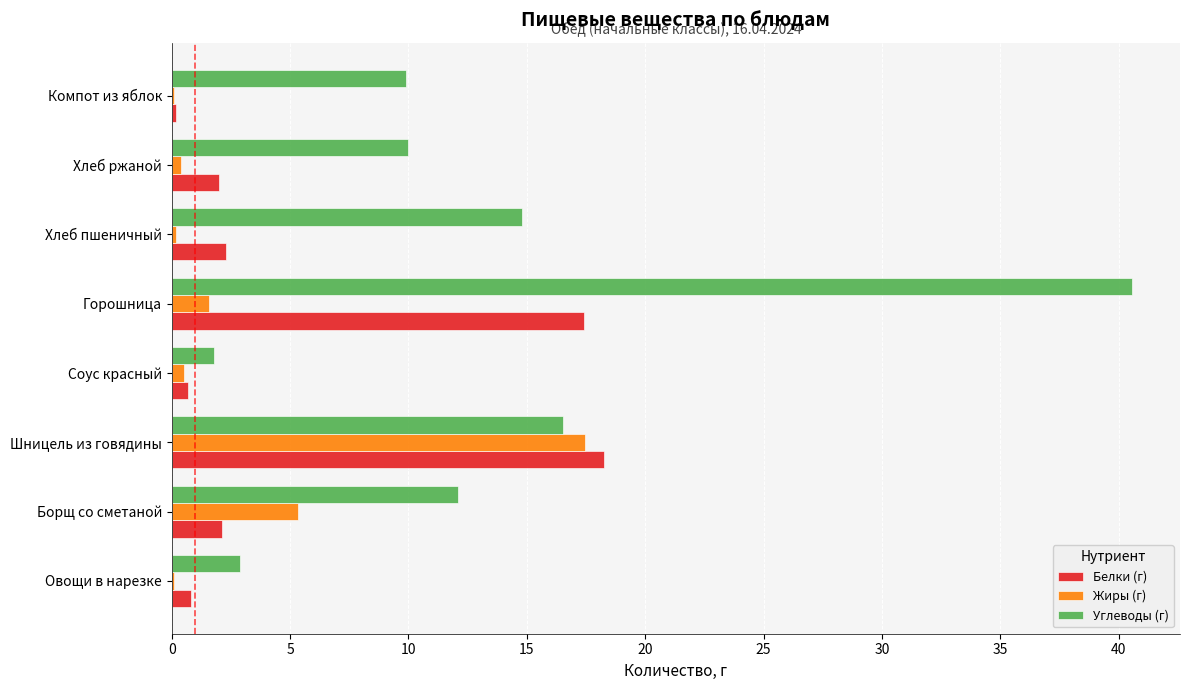

At which label is Углеводы (г) closest to 21?

Шницель из говядины